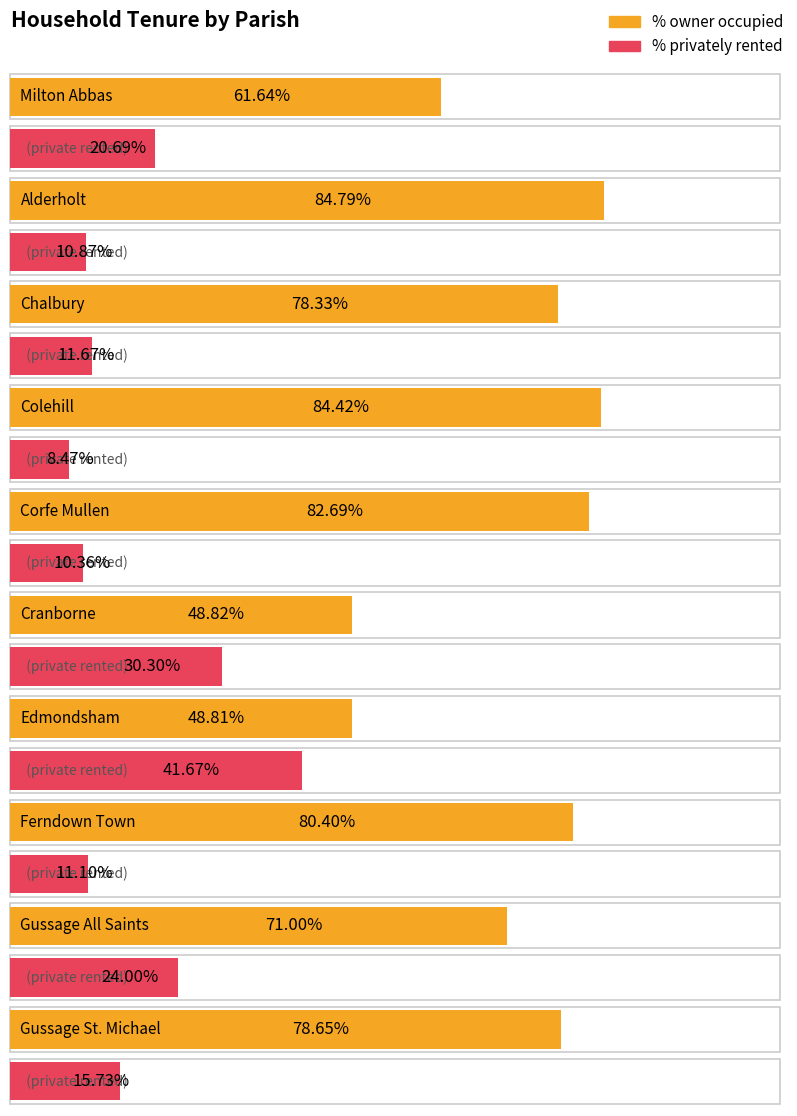

Is it true that % of households privately rented equals 11.7 at Chalbury?

True